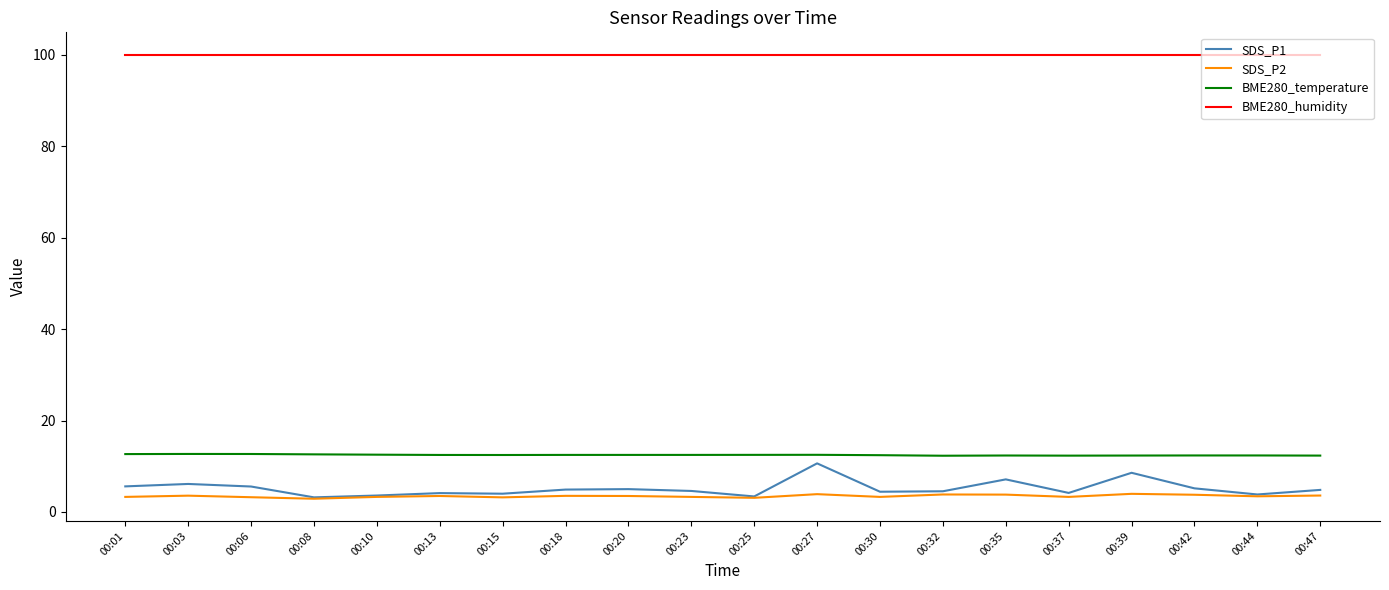

True or false: BME280_temperature and BME280_humidity cross at least once.

False